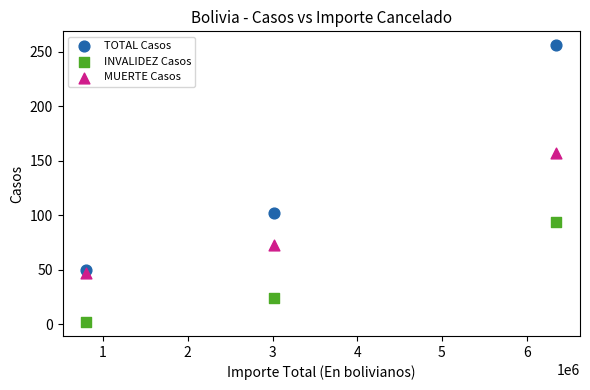

What are all the series names shown in the legend?

TOTAL Casos, INVALIDEZ Casos, MUERTE Casos